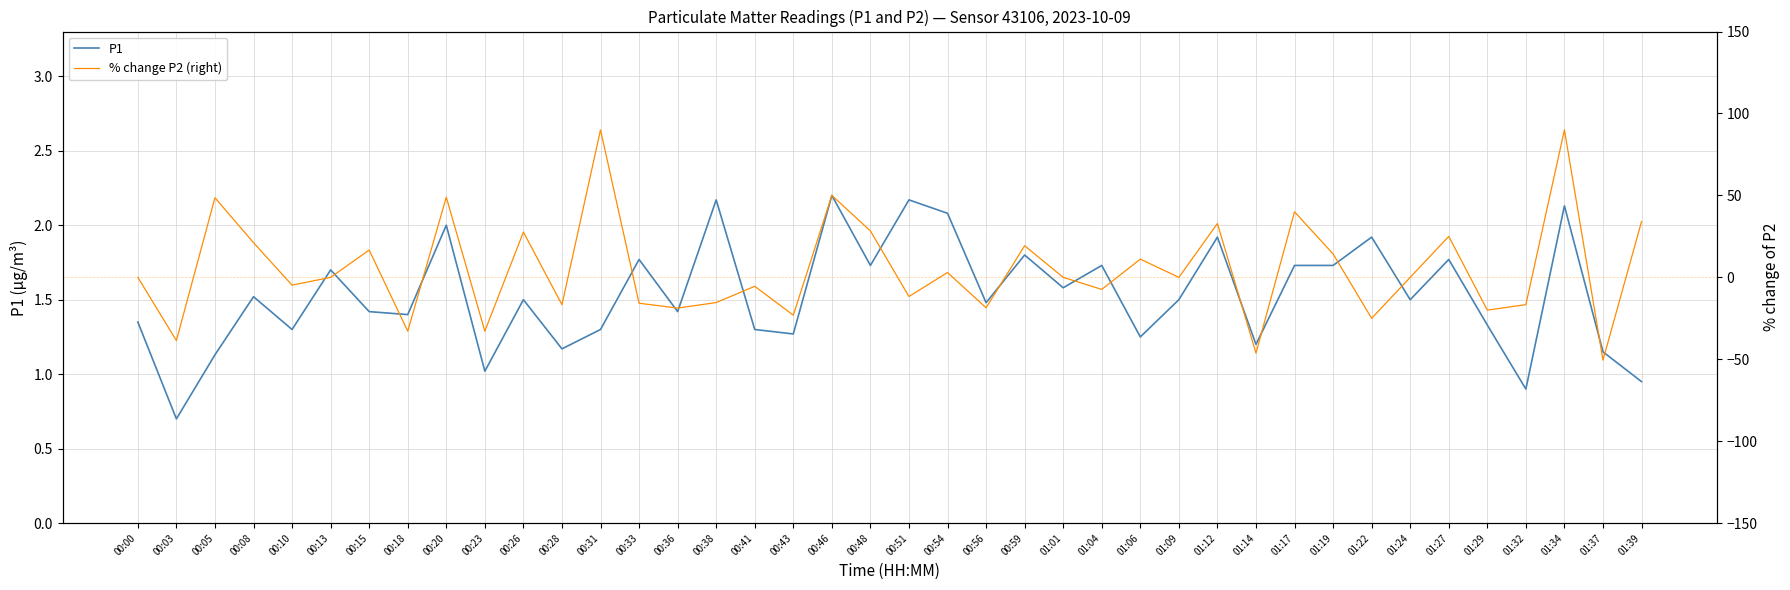

Rank the series at 00:43 from highest to lowest value.

P1, % change P2 (right)